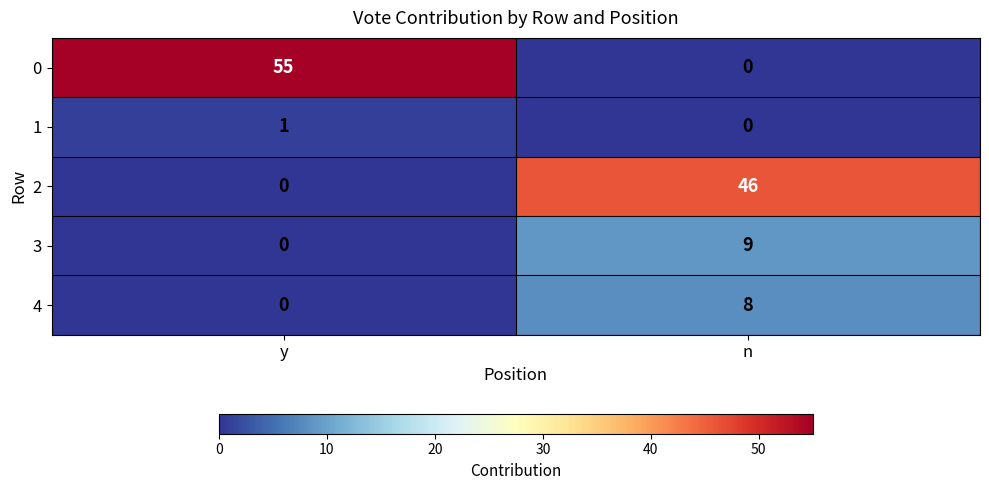

What is the approximate value of 4 at n?

8